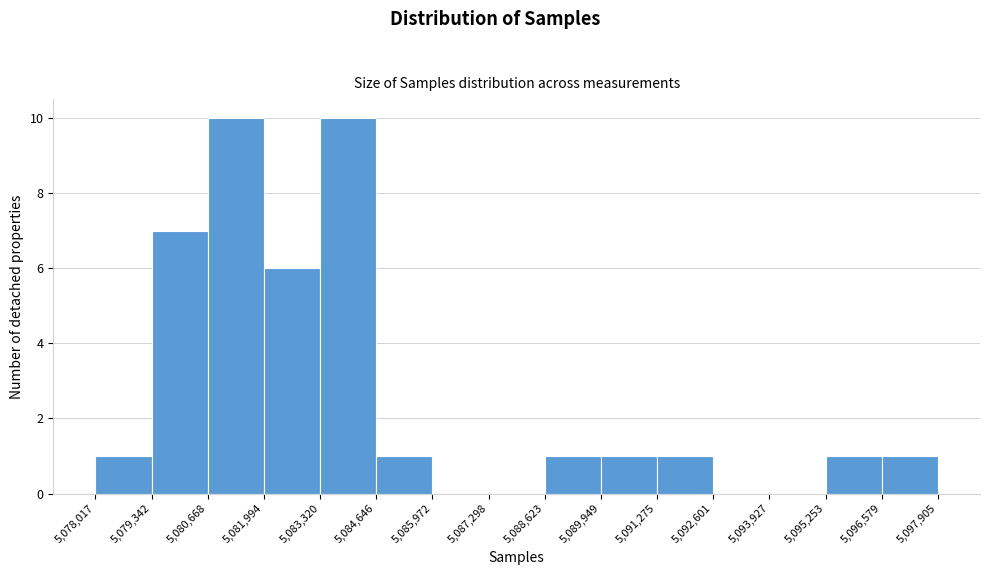

Reading left to right, transcribe this chart: for each bar, give the range it covers on the x-axis and its height. The values are not printed on the chart, so give them approximately, as read against the axis.

5,078,017 to 5,079,342: 1
5,079,342 to 5,080,668: 7
5,080,668 to 5,081,994: 10
5,081,994 to 5,083,320: 6
5,083,320 to 5,084,646: 10
5,084,646 to 5,085,972: 1
5,085,972 to 5,087,298: 0
5,087,298 to 5,088,623: 0
5,088,623 to 5,089,949: 1
5,089,949 to 5,091,275: 1
5,091,275 to 5,092,601: 1
5,092,601 to 5,093,927: 0
5,093,927 to 5,095,253: 0
5,095,253 to 5,096,579: 1
5,096,579 to 5,097,905: 1